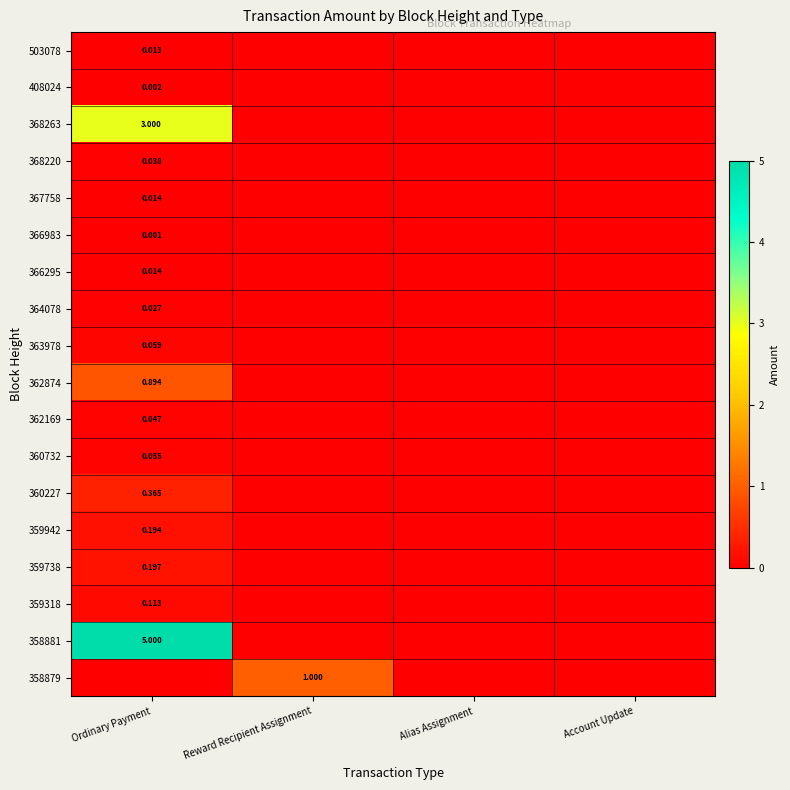

Where is 360227 nearest to the value 0?

Reward Recipient Assignment